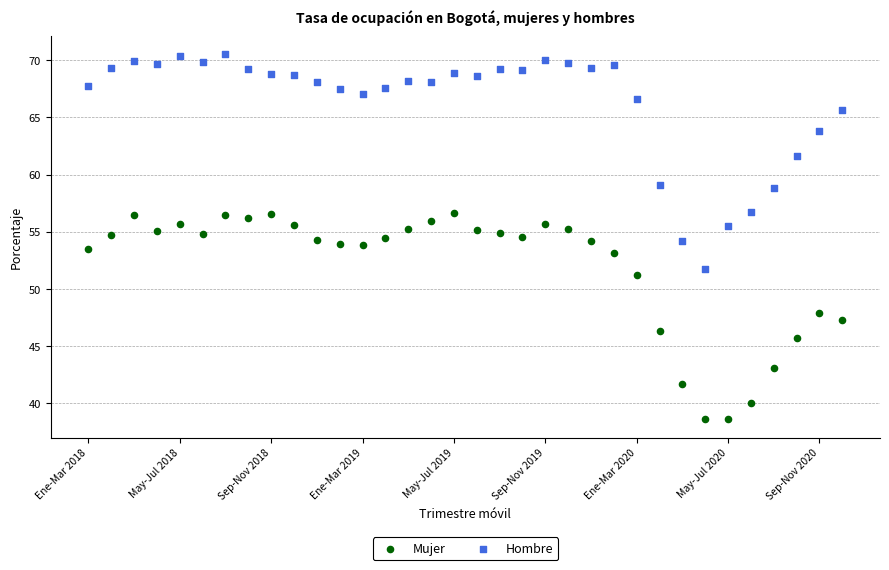

In the Hombre series, what Y value is closest to 61?

61.7